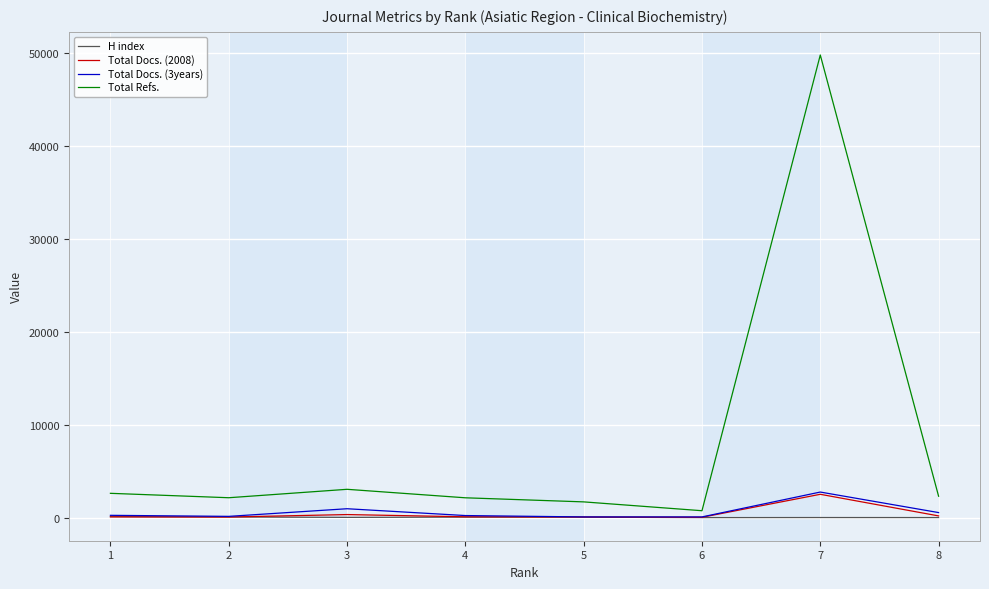

How many lines are shown in the chart?

4